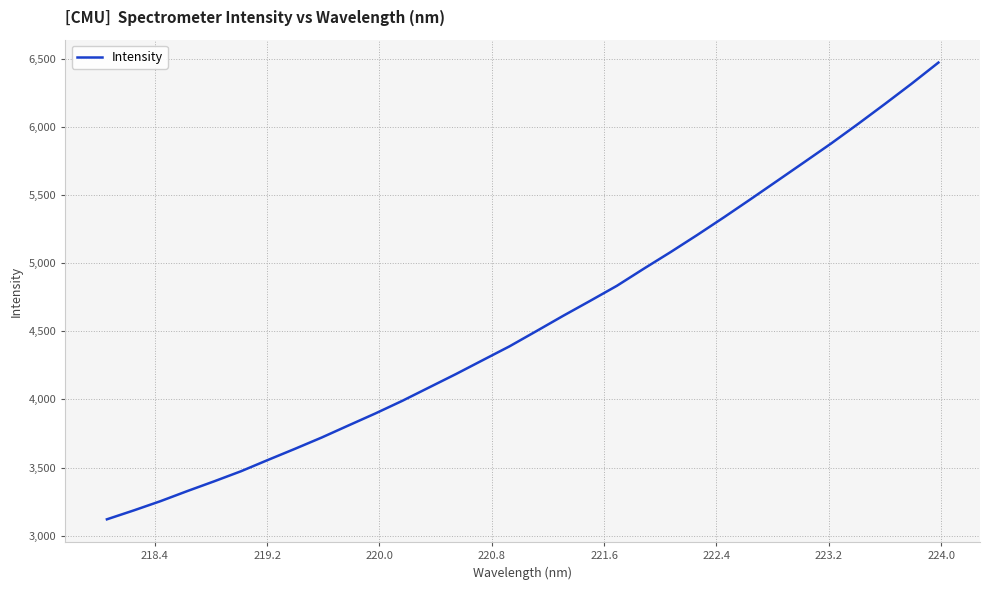

Reading left to right, what are all the values shown in this chart?

3119.9	3185.2	3253.4	3327.5	3399.2	3473.2	3555.8	3637.1	3720.3	3809.1	3897.1	3989.4	4087.7	4186.0	4288.1	4389.8	4501.2	4613.8	4722.9	4833.7	4958.8	5080.8	5207.2	5337.5	5471.2	5606.7	5742.8	5879.6	6022.3	6168.7	6318.0	6472.9